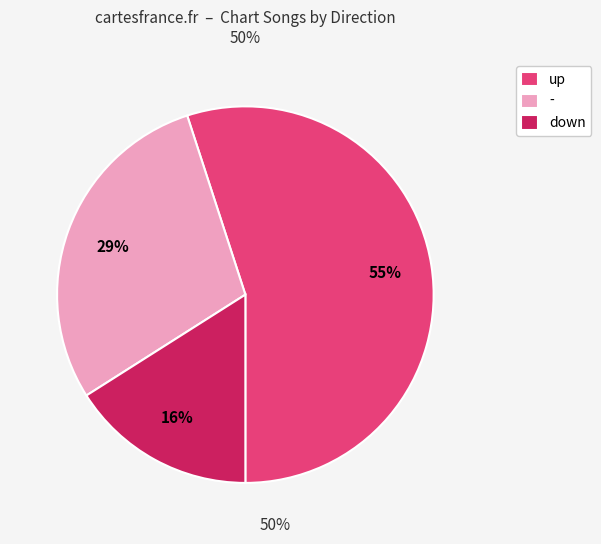

How many segments does this pie chart have?

3